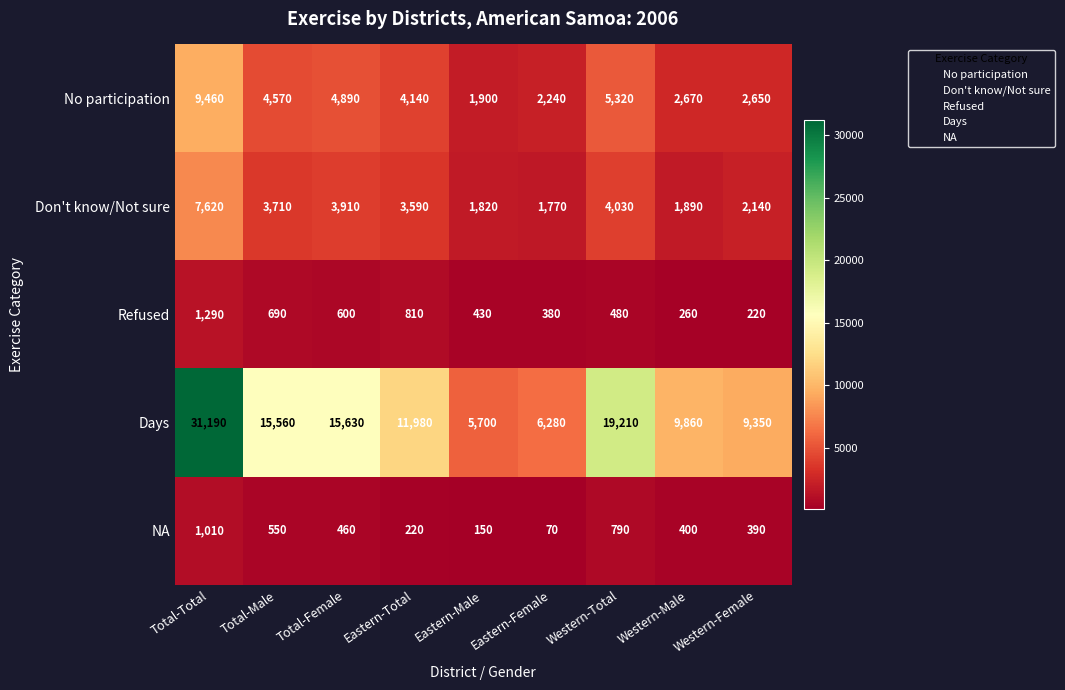

Which series changed the most between Western-Male and Western-Female?

Days